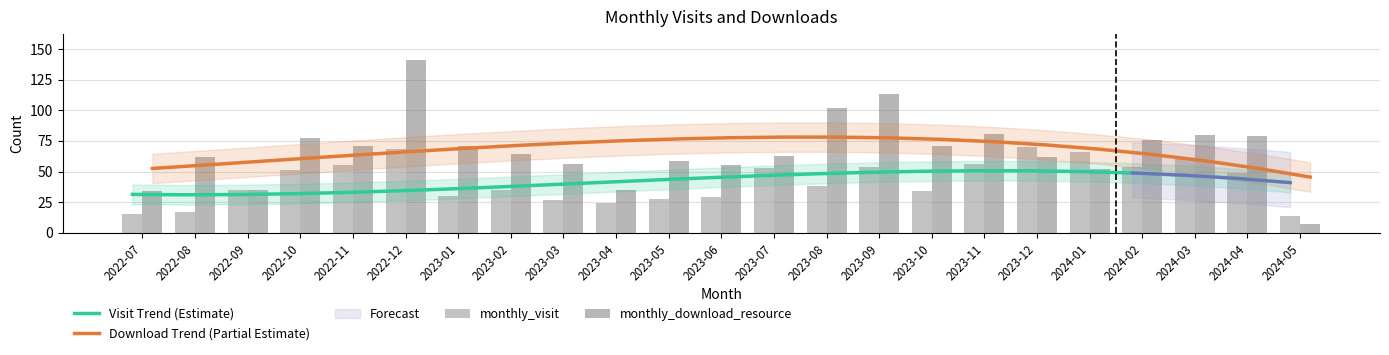

Is it true that monthly_download_resource equals 16.5 at 2022-08?

False